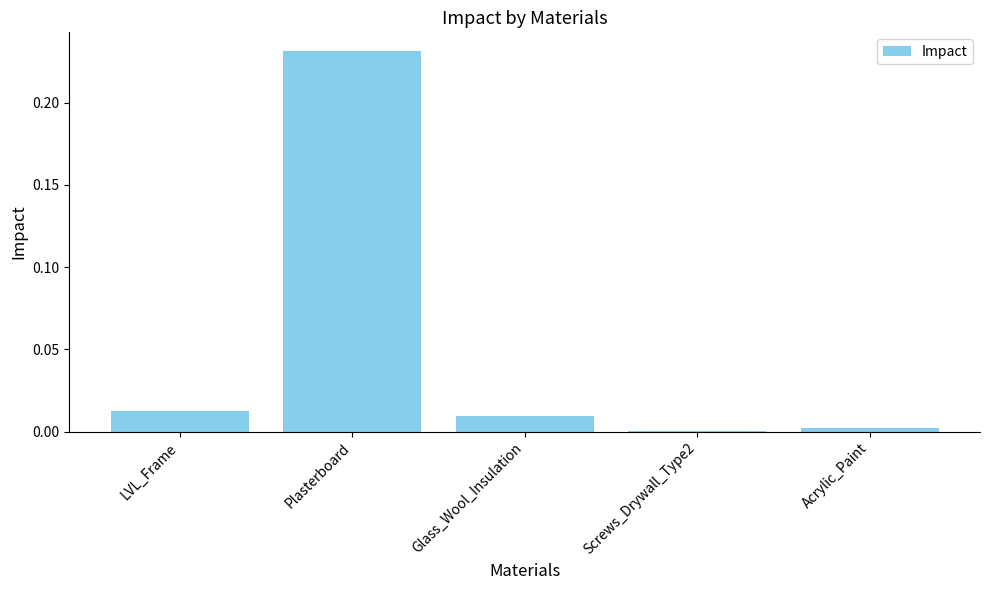

Between Acrylic_Paint and Plasterboard, which is larger?

Plasterboard